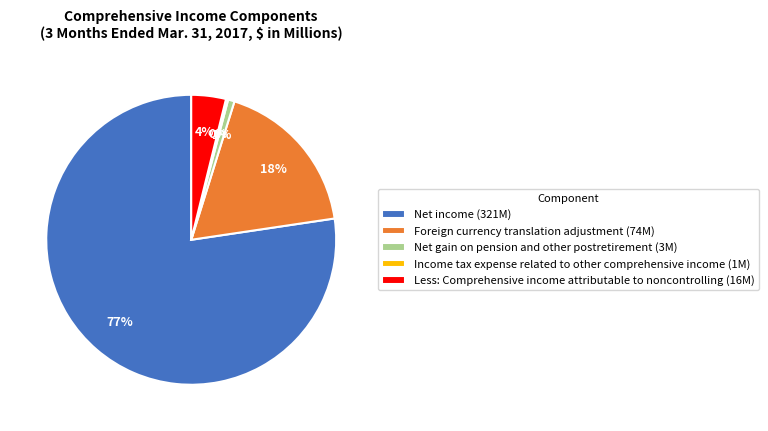

Which has a higher value, Foreign currency translation adjustment (74M) or Net income (321M)?

Net income (321M)